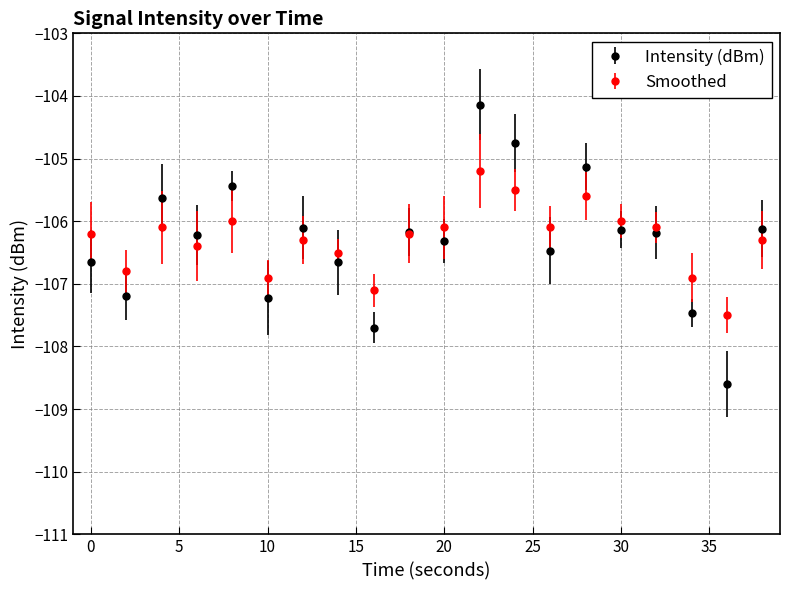

How many data points does each series have?

20